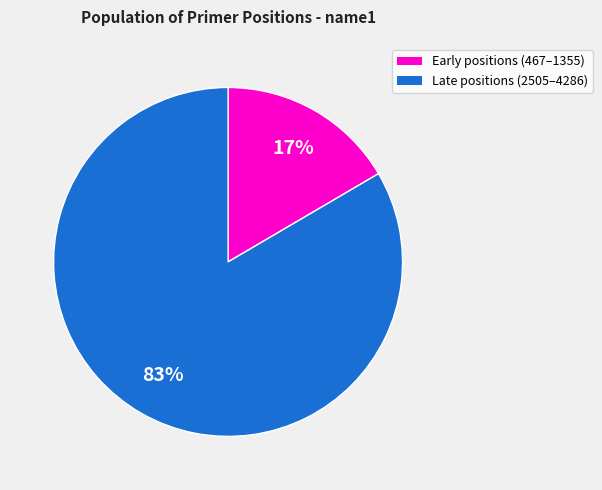

To the nearest percent, what is the average slice percentage?

50%